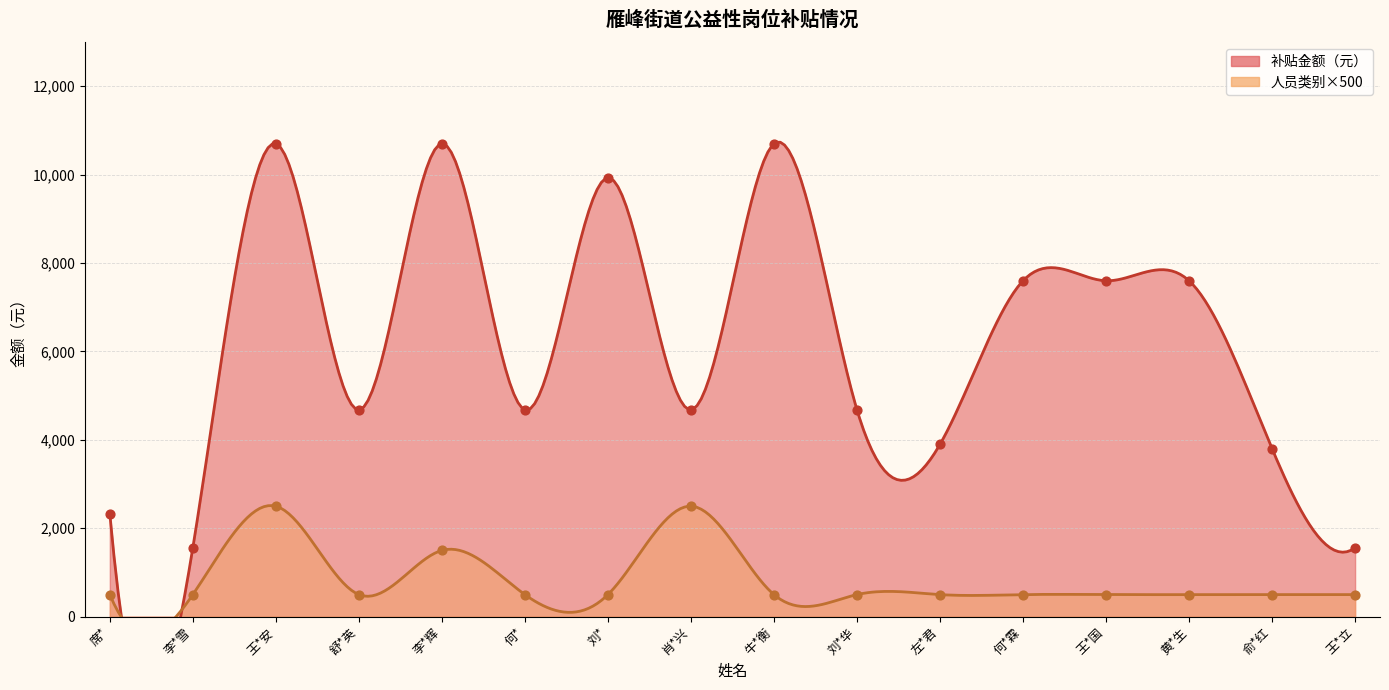

What are all the series names shown in the legend?

补贴金额, 人员类别